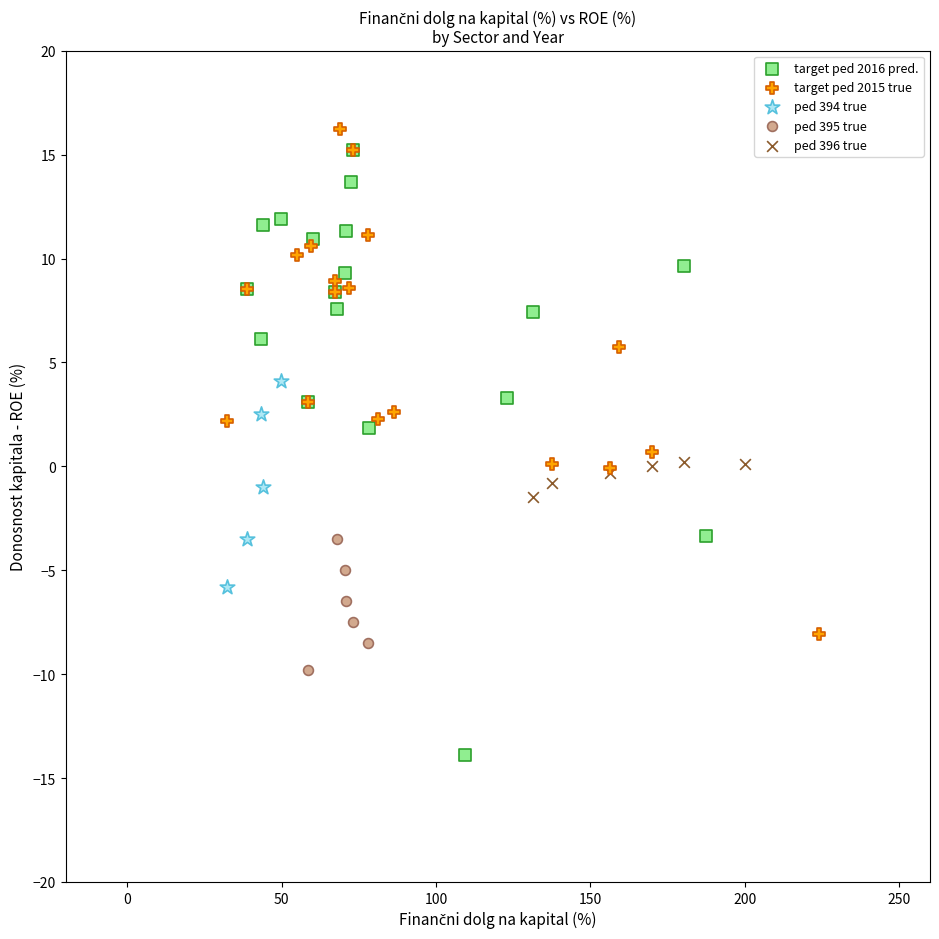

Which series reaches the minimum Y coordinate?

target ped 2016 pred.